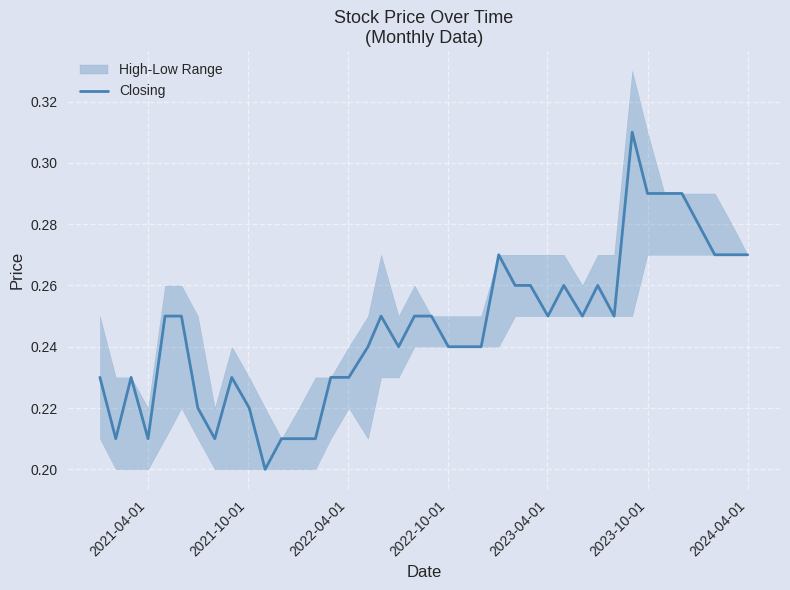

What is the value of the 31st point from the left?

0.3